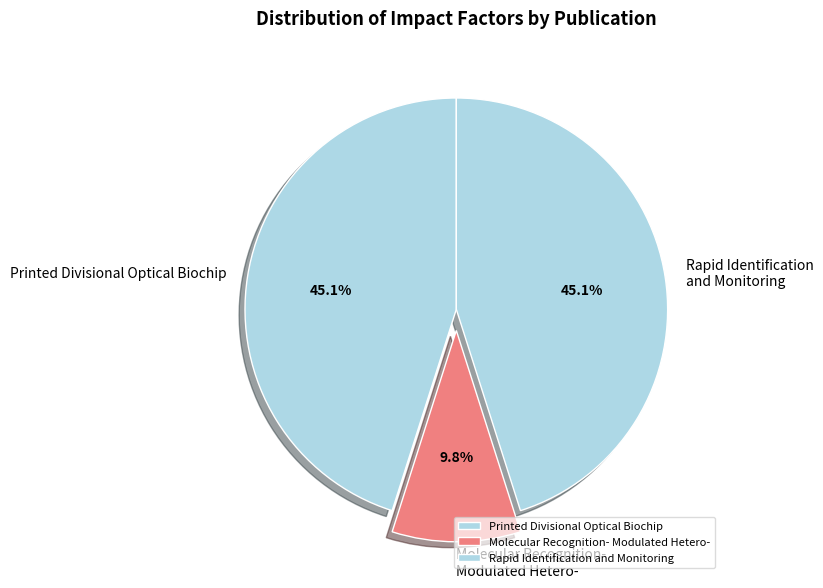

How many segments does this pie chart have?

3